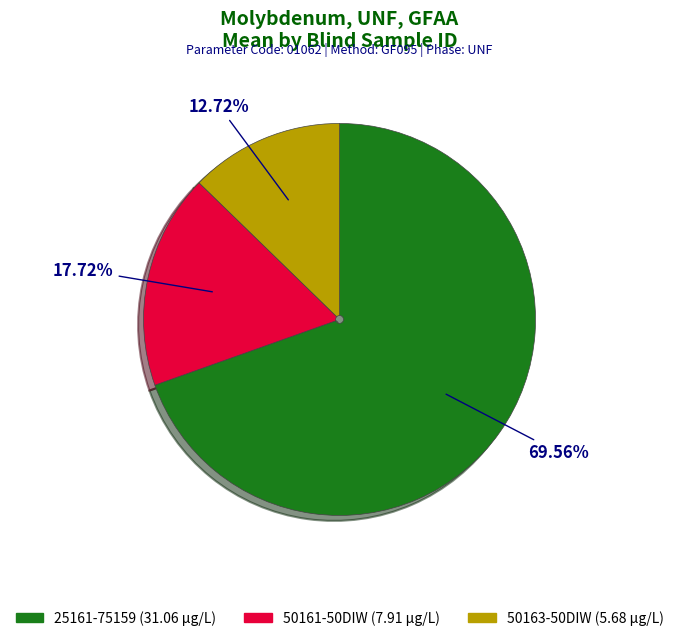

Is the sum of 50163-50DIW and 50161-50DIW greater than half?

No